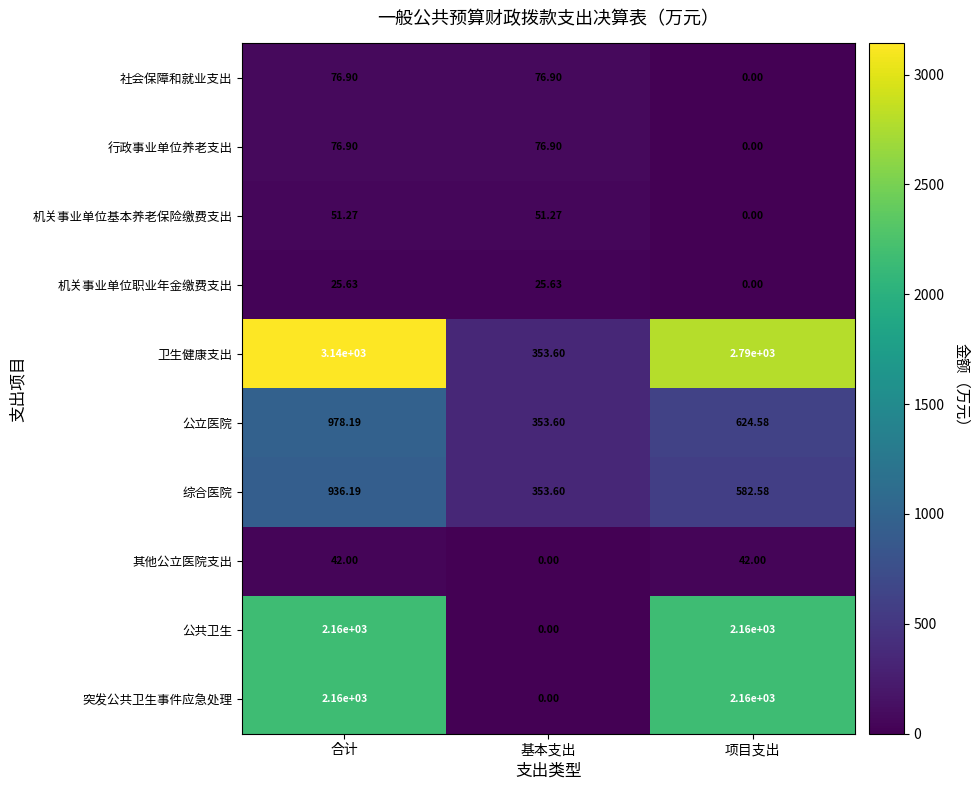

Where does the 行政事业单位养老支出 series first go above 76?

合计